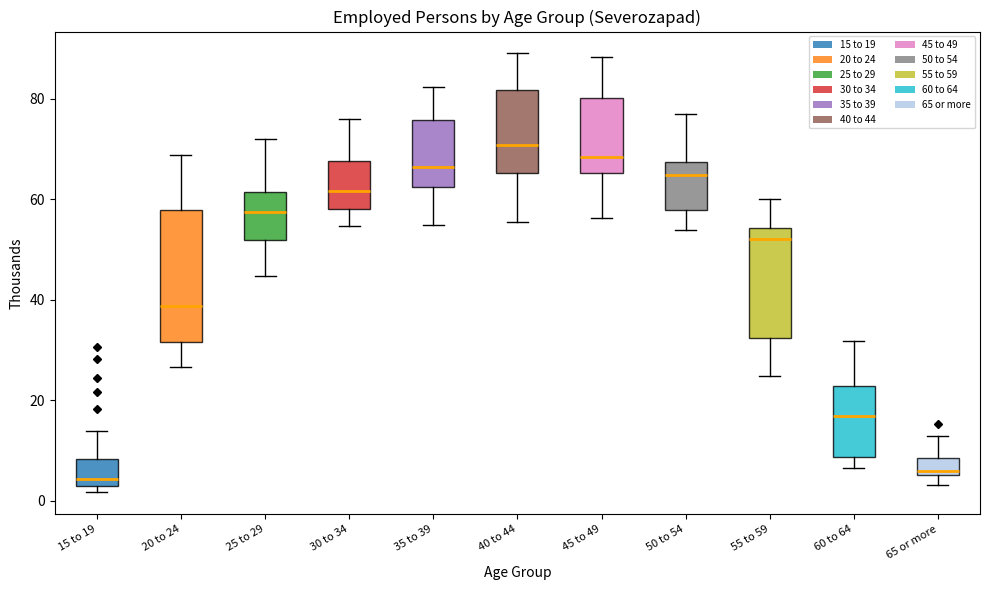

Reading left to right, read every box against the y-axis: the position of its median line, the range the box covers, and the ends of its whiskers. The values are not printed on the chart, so give them approximately, as read against the axis.

15 to 19: median 4, box 2 to 8, whiskers 2 (just below the box's lower edge) to 14
20 to 24: median 38, box 32 to 58, whiskers 26 to 68
25 to 29: median 58, box 52 to 62, whiskers 44 to 72
30 to 34: median 62, box 58 to 68, whiskers 54 to 76
35 to 39: median 66, box 62 to 76, whiskers 54 to 82
40 to 44: median 70, box 66 to 82, whiskers 56 to 88
45 to 49: median 68, box 66 to 80, whiskers 56 to 88
50 to 54: median 64, box 58 to 68, whiskers 54 to 76
55 to 59: median 52, box 32 to 54, whiskers 24 to 60
60 to 64: median 16, box 8 to 22, whiskers 6 to 32
65 or more: median 6 (just above the box's lower edge), box 6 to 8, whiskers 4 to 12